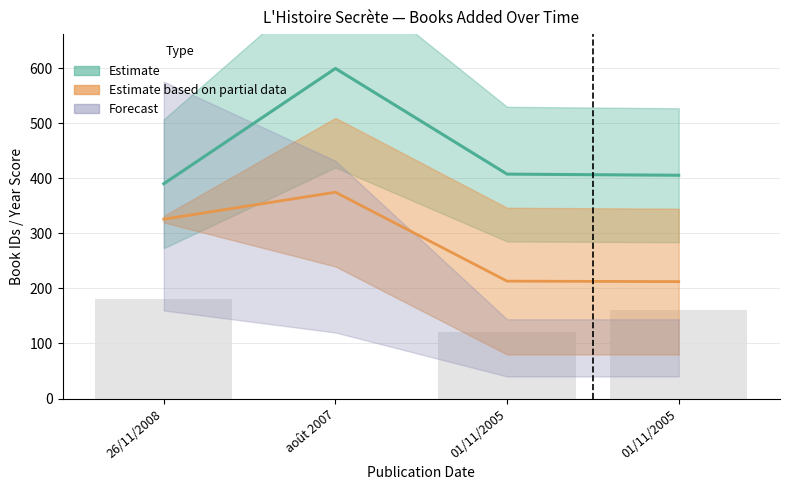

List the labels in order of value, smallest first.

26/11/2008, 01/11/2005, 01/11/2005, août 2007